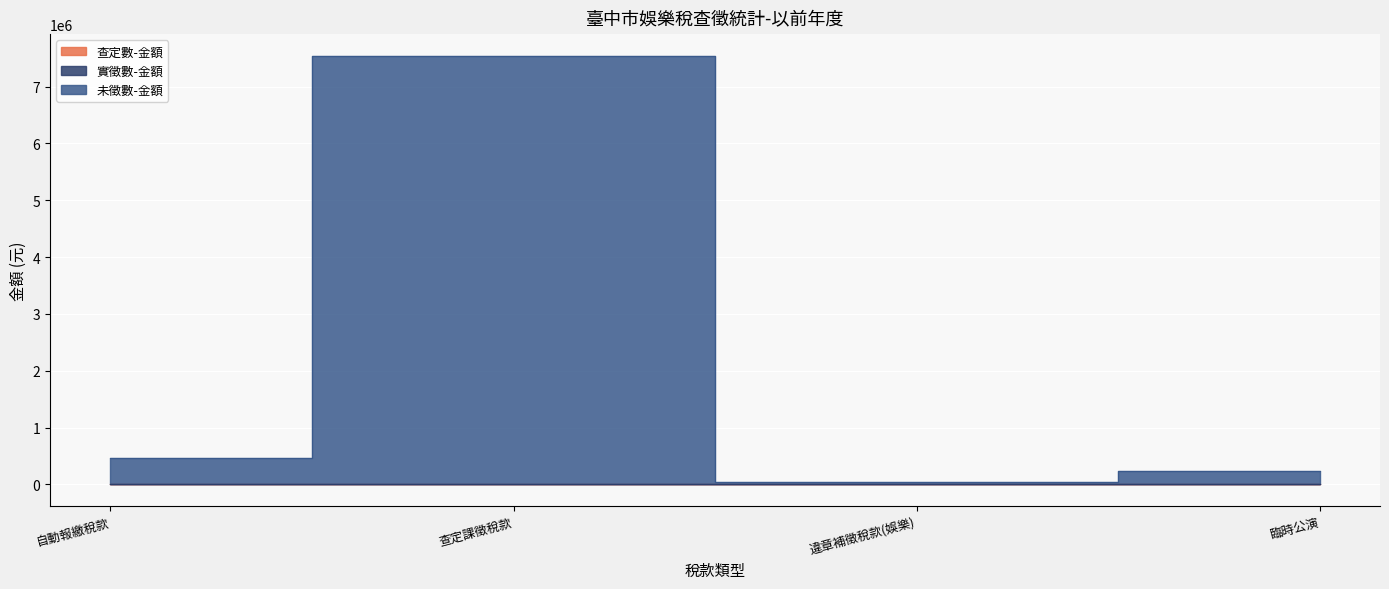

What is the minimum value for 查定數-金額?

-644